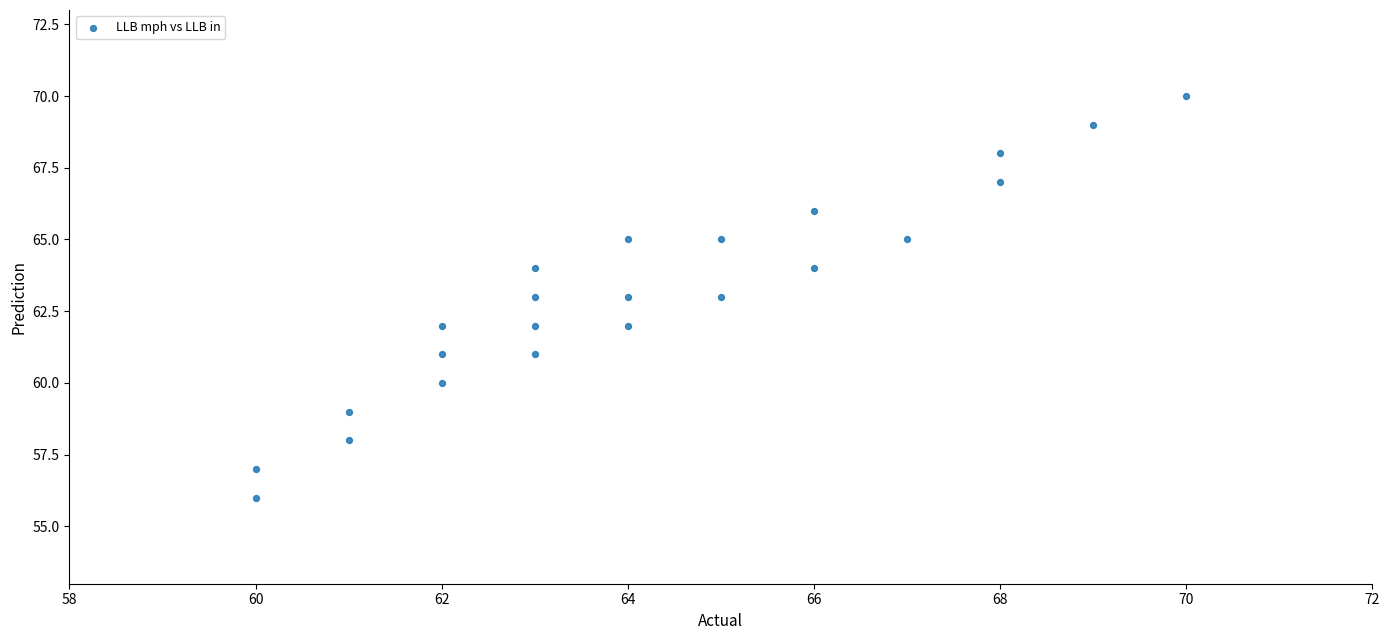

What is the range of X values (max minus min)?

10